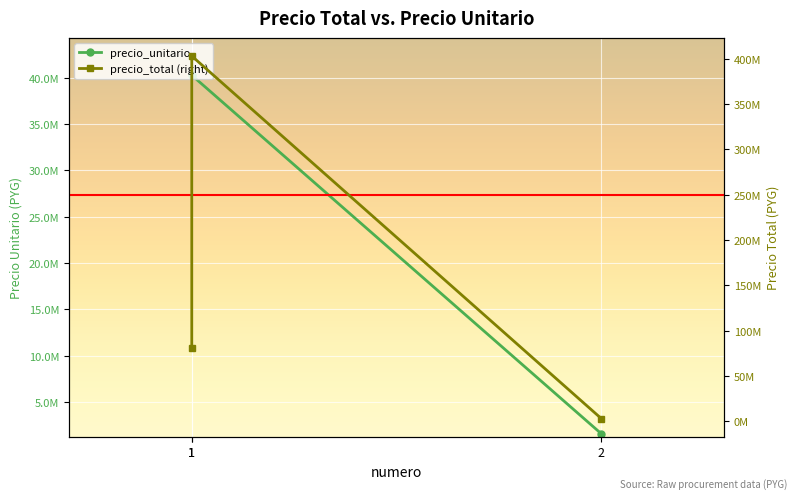

What is the minimum value for precio_total (right)?

3183934